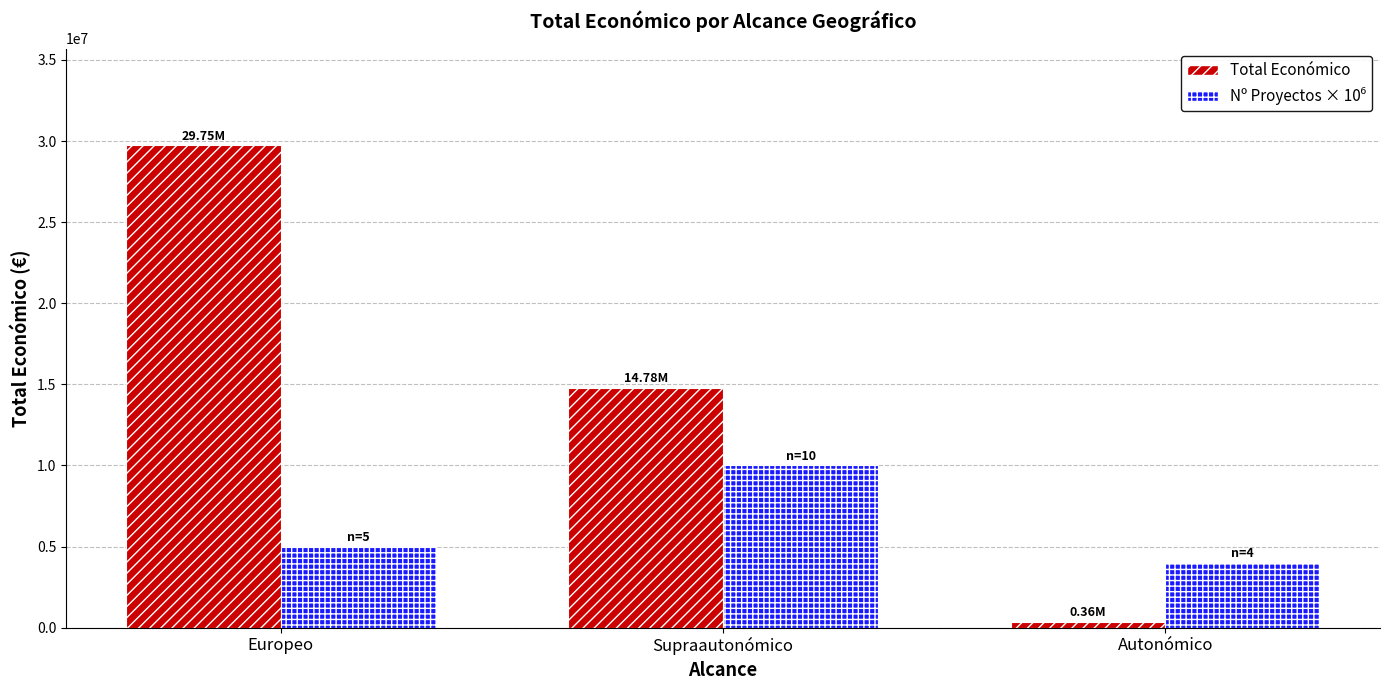

Which label corresponds to the largest value in the chart?

Europeo